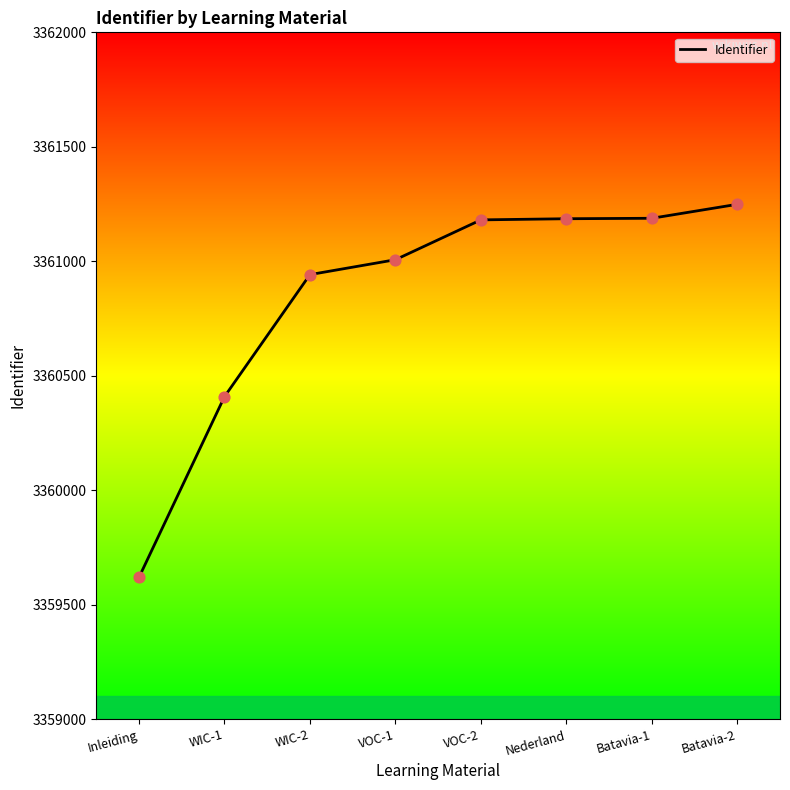

Between Nederland and WIC-2, which is larger?

Nederland